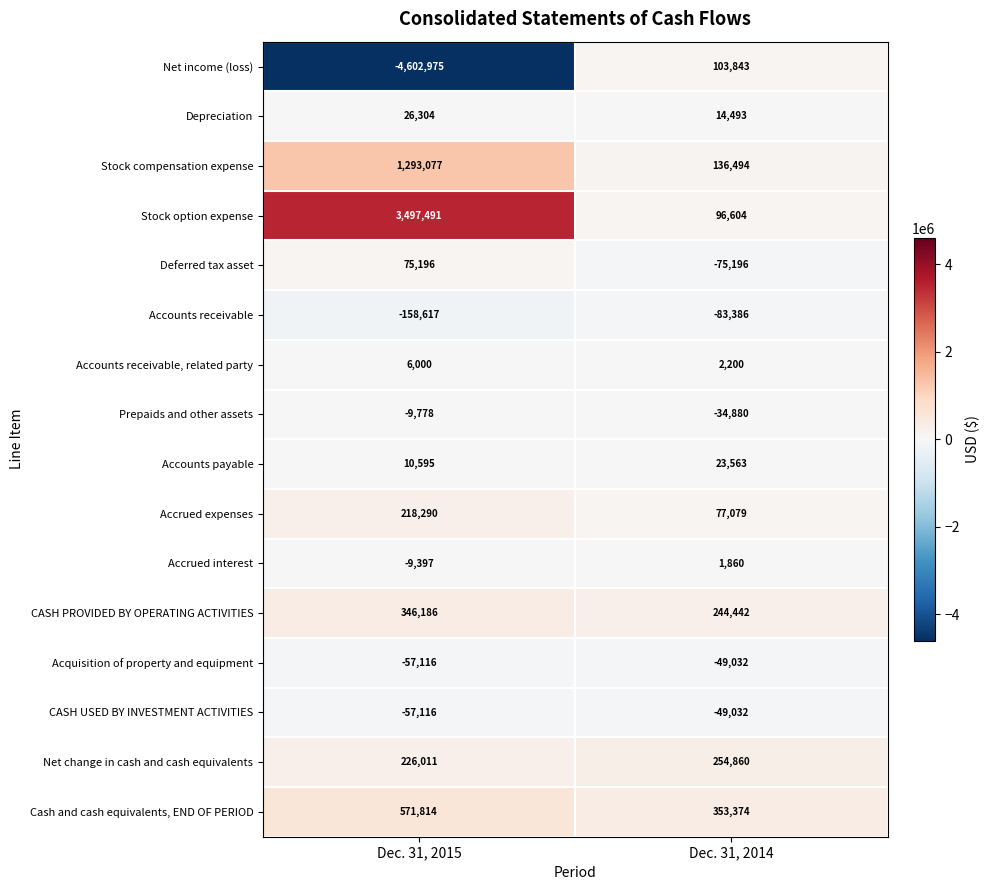

The Accrued expenses series shows 44503 at Dec. 31, 2014. True or false?

False